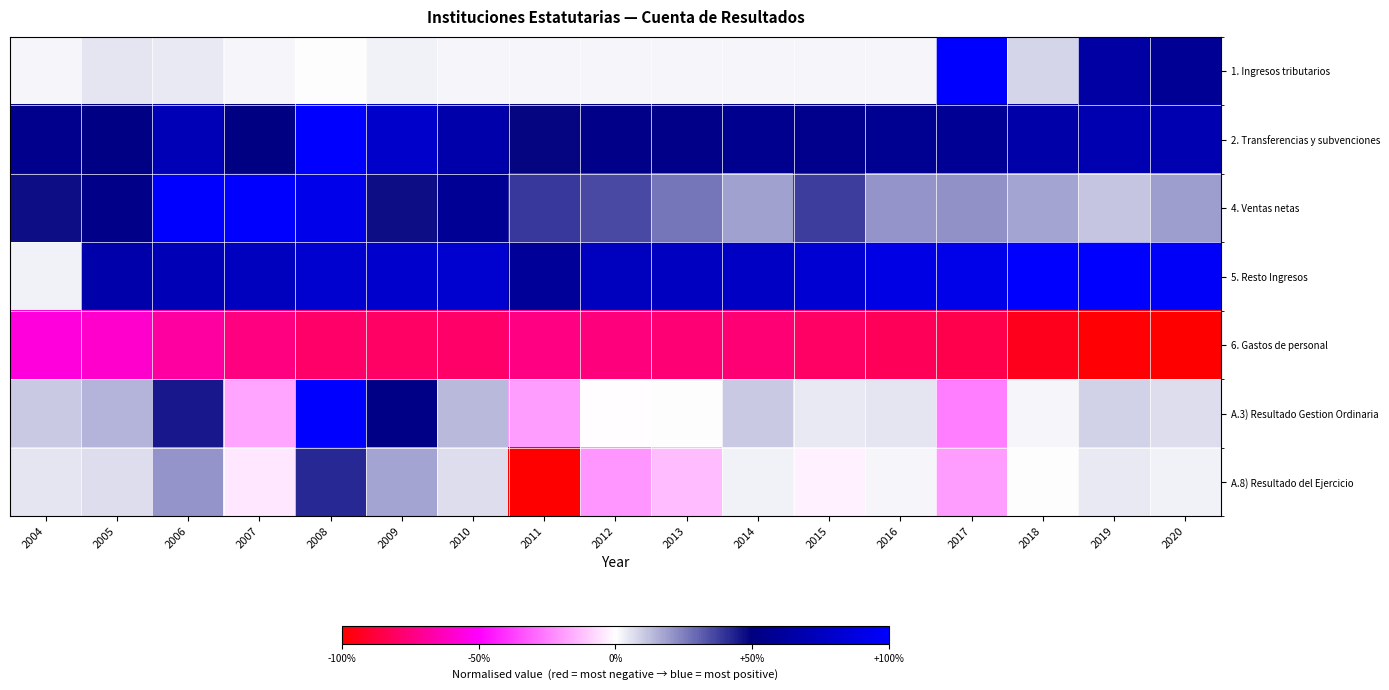

At which category does the chart reach its minimum across all series?

2020